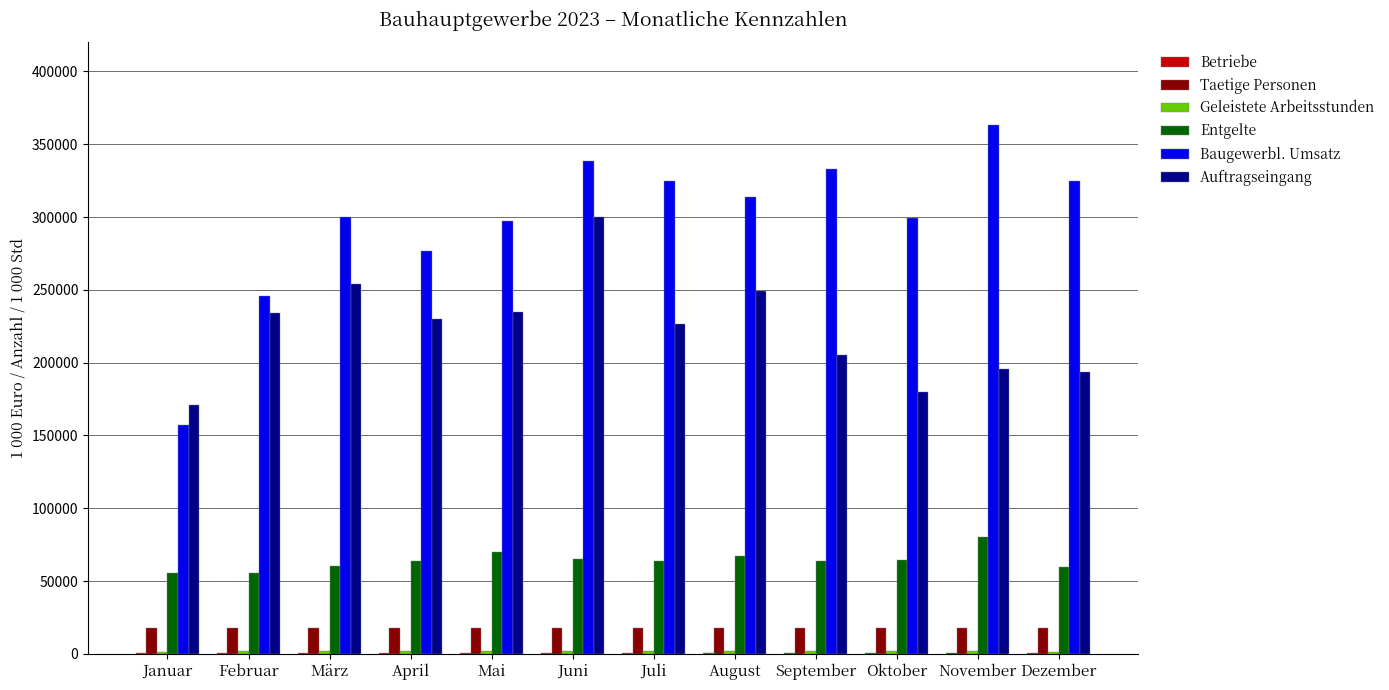

Is the value of Auftragseingang at Februar greater than the value of Taetige Personen at November?

Yes